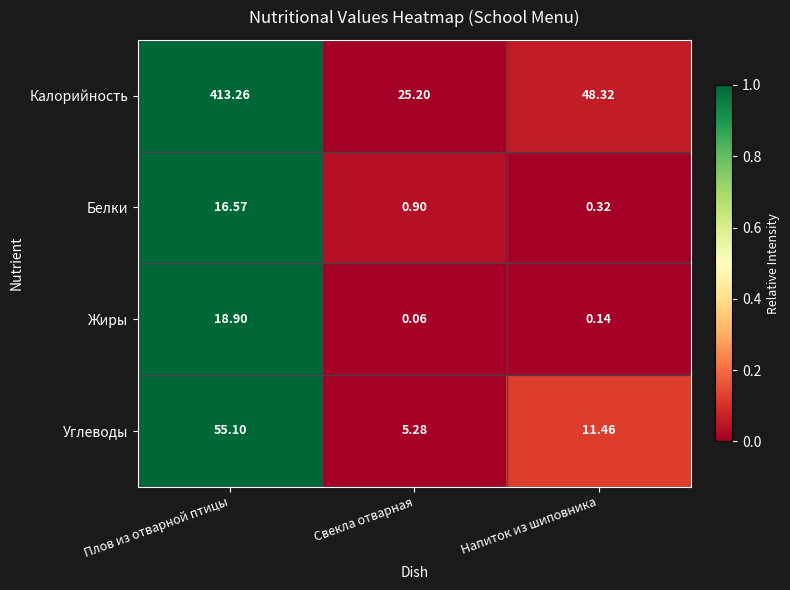

Count the number of categories in the chart.

3